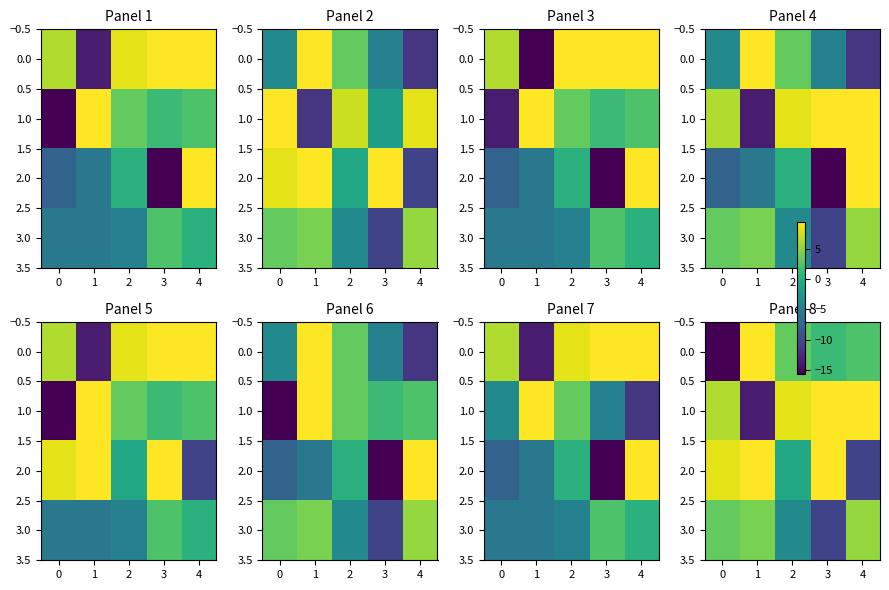

What is the difference between the highest and lowest values at 3?

20.0